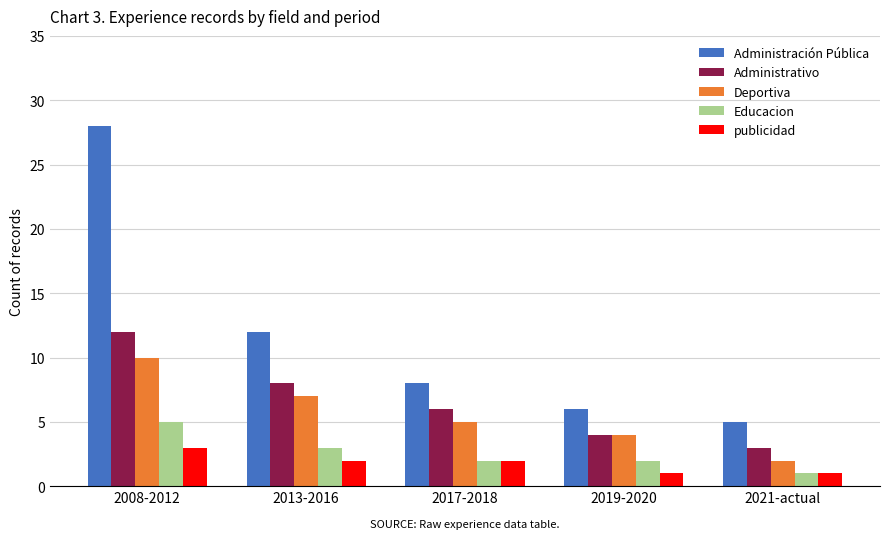

The publicidad series shows 3 at 2008-2012. True or false?

True